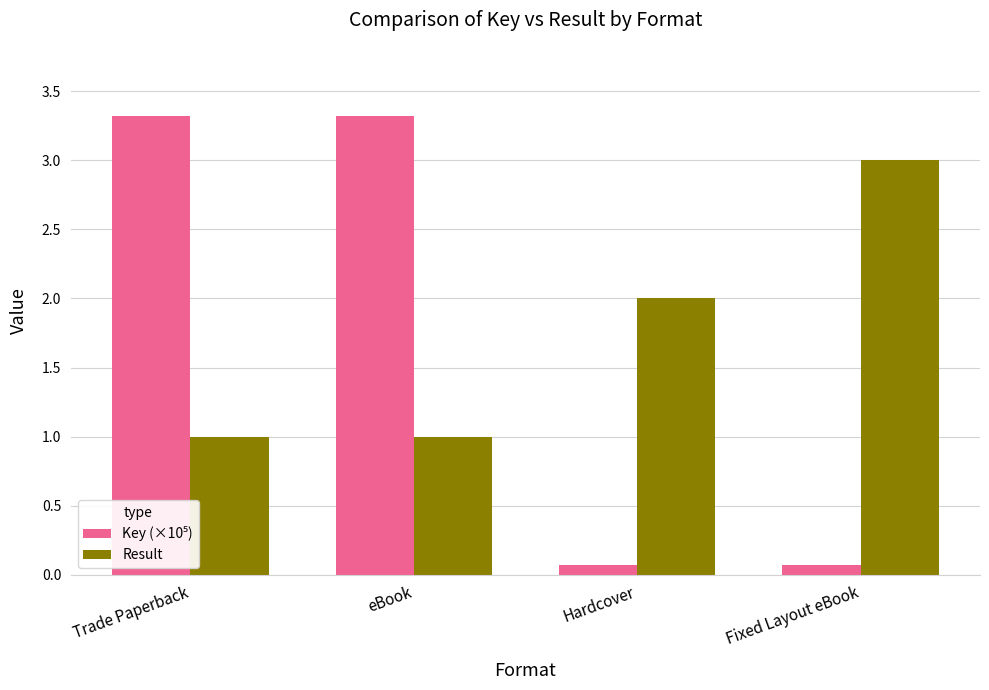

The value of Result at Fixed Layout eBook is 3.0. True or false?

True